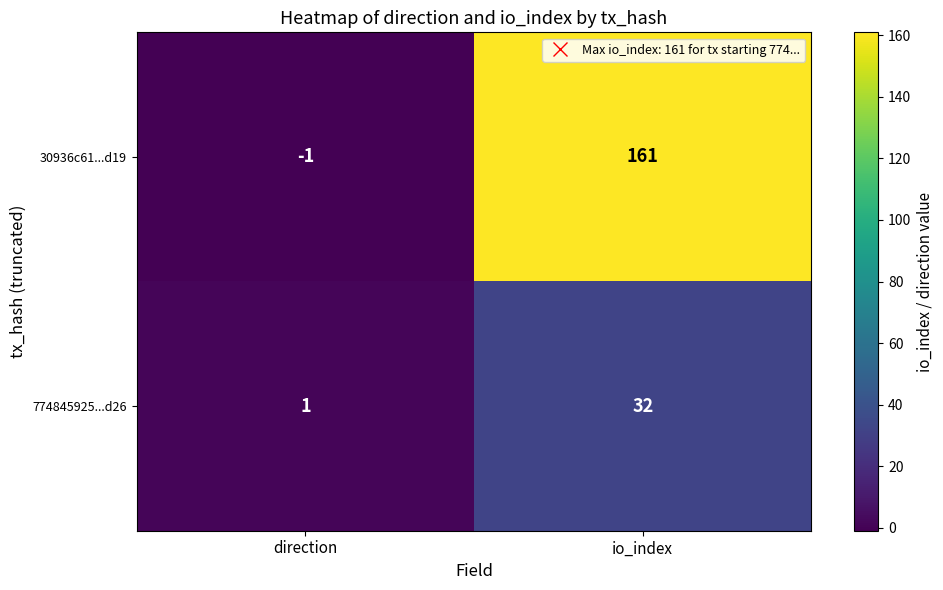

At which label is 774845925...d26 closest to 16?

direction